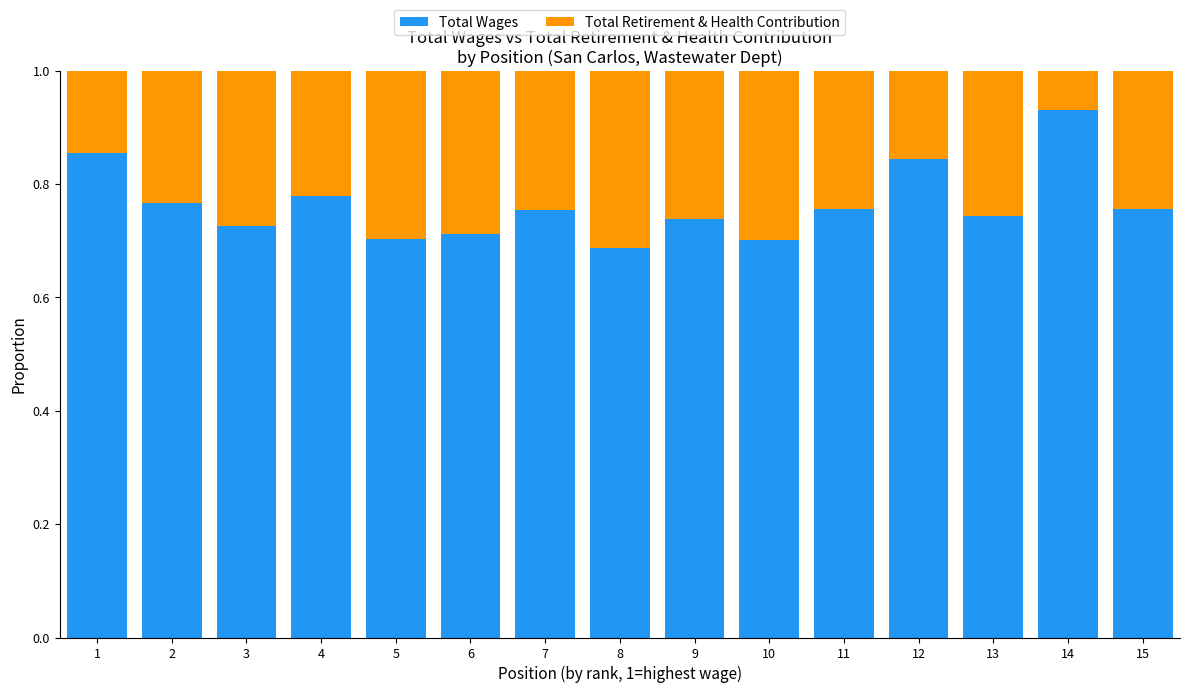

Is it true that Total Wages equals 1.0 at 7?

False